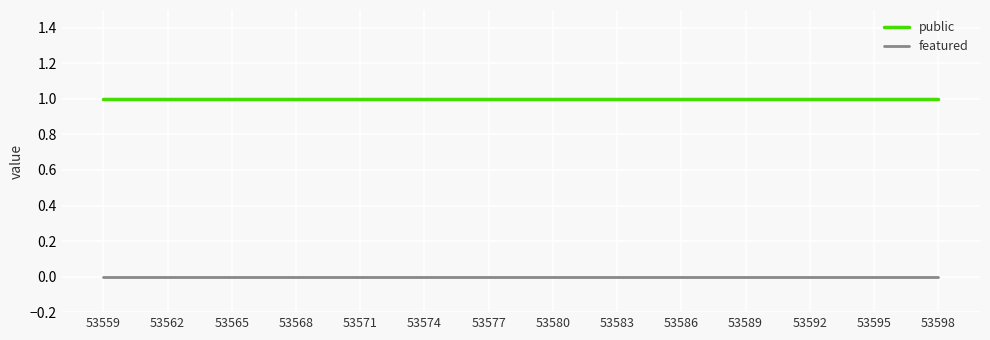

List the series in order of their overall mean, highest first.

public, featured